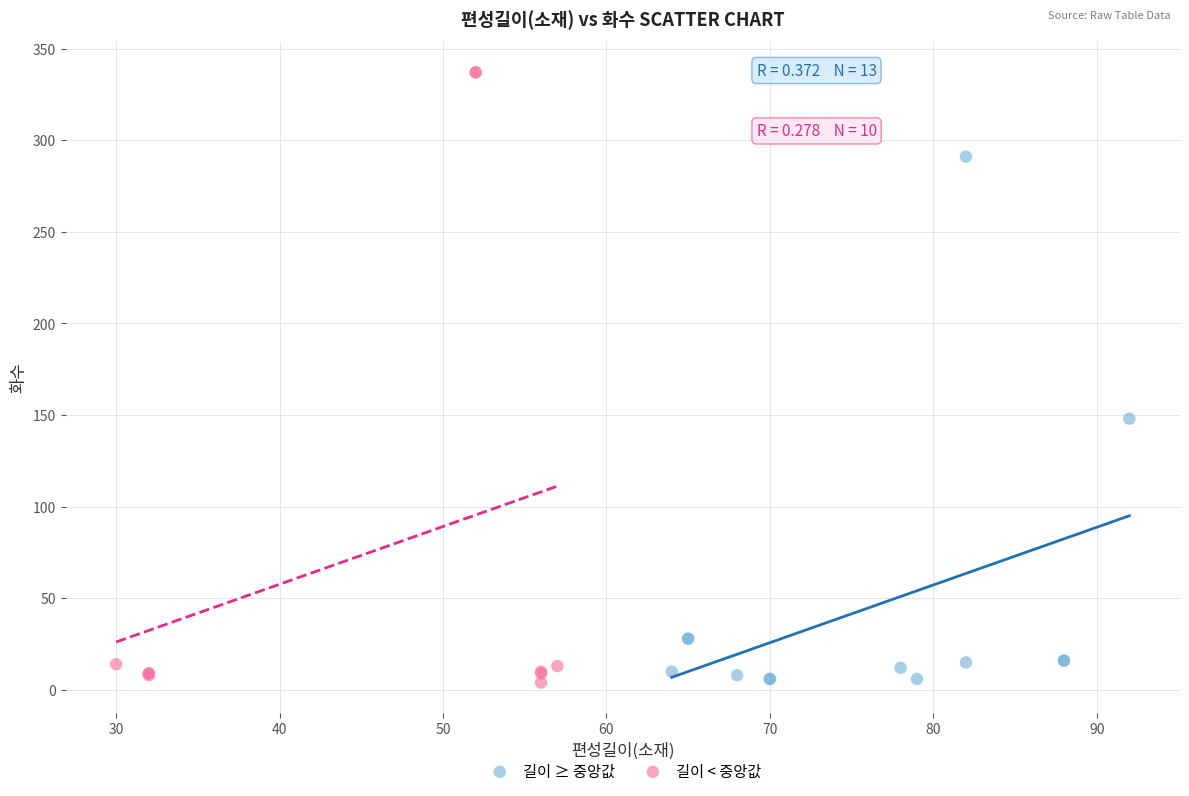

What are all the series names shown in the legend?

길이 ≥ 중앙값, 길이 < 중앙값